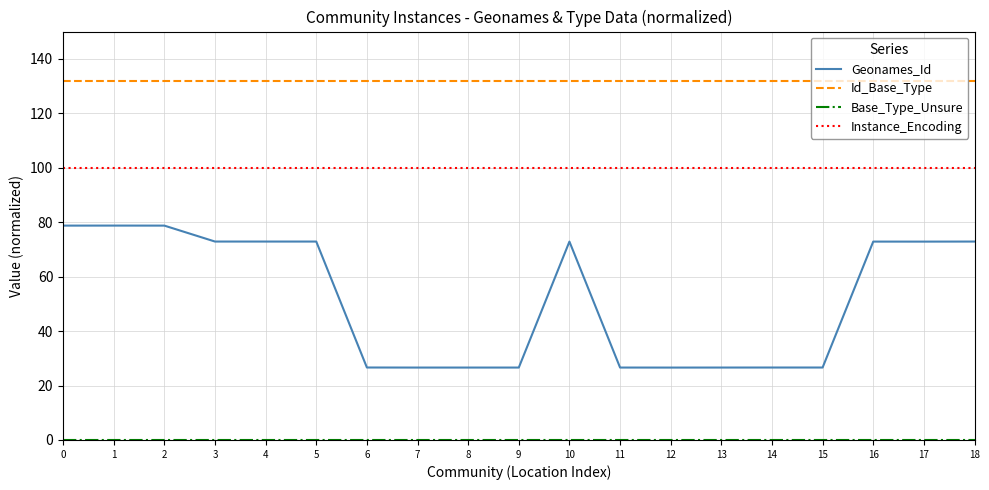

At how many categories does at least one series exceed 76?

19